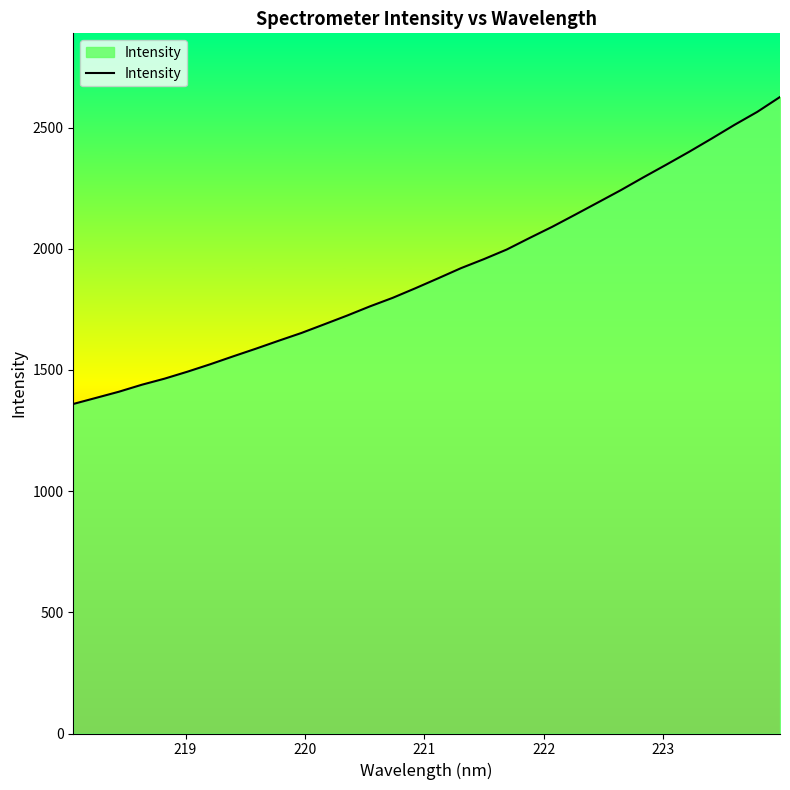

What is the maximum value shown in the chart?

2625.9